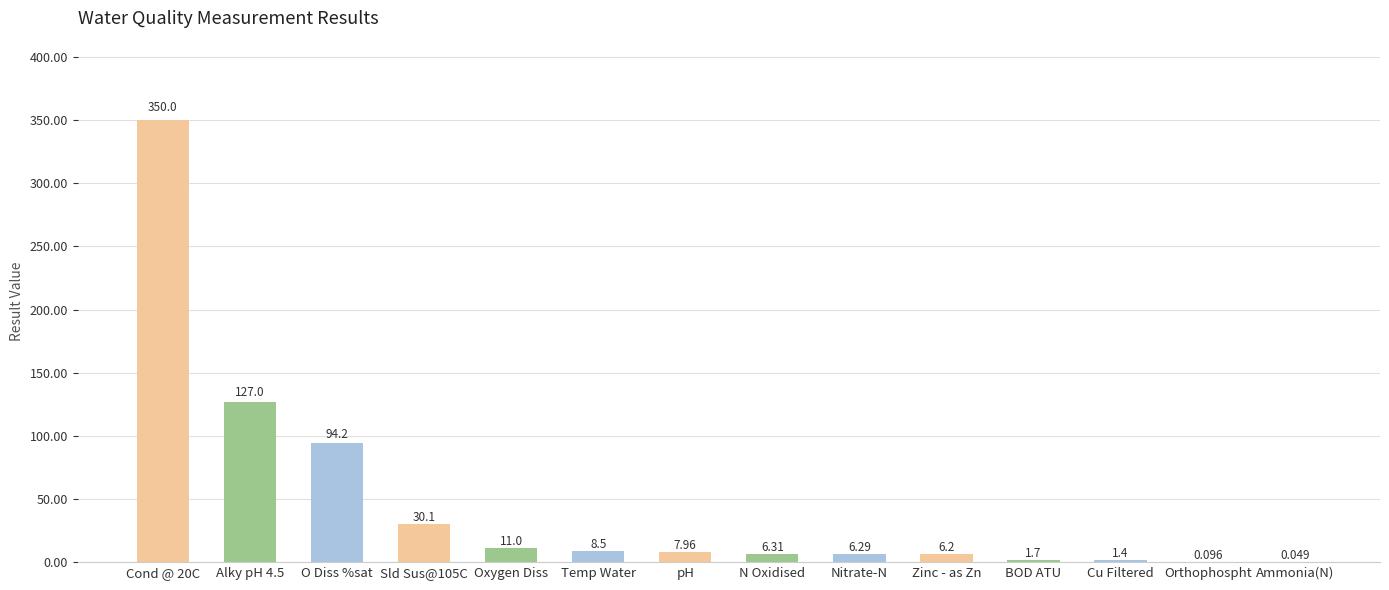

Is it true that the value at Oxygen Diss is 11.0?

True